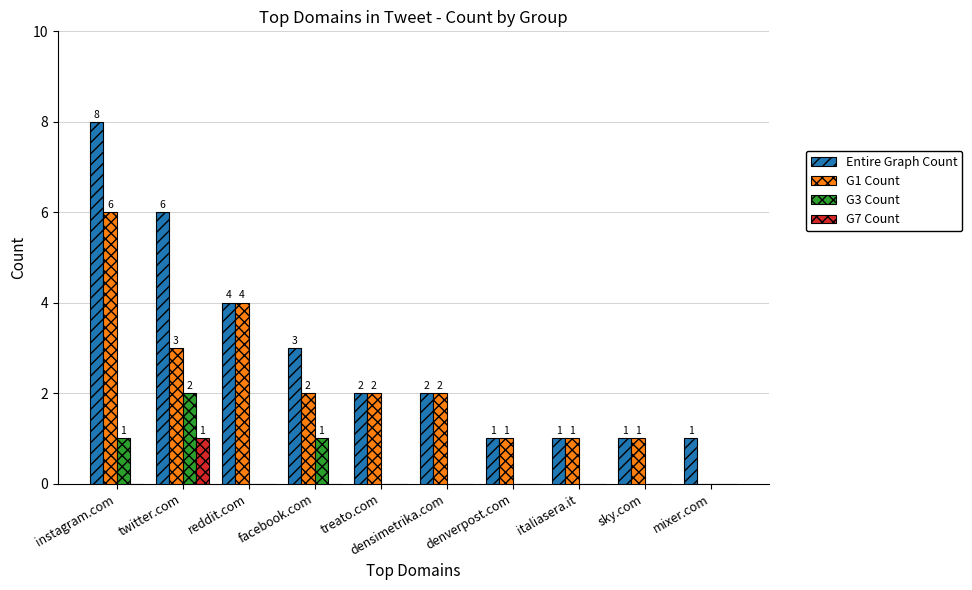

What is the sum of the G1 Count values at twitter.com and facebook.com?

5